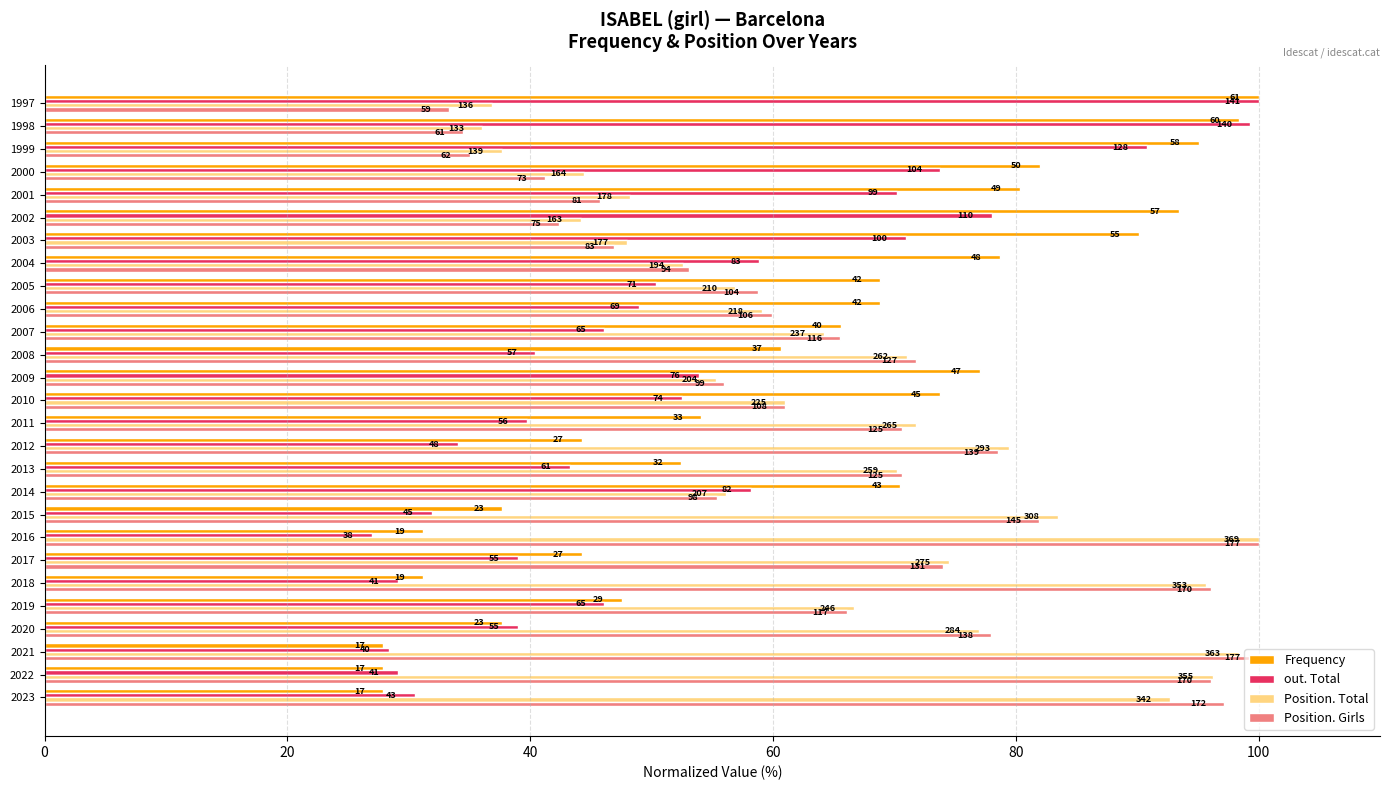

What are all the series names shown in the legend?

Frequency, out. Total, Position. Total, Position. Girls